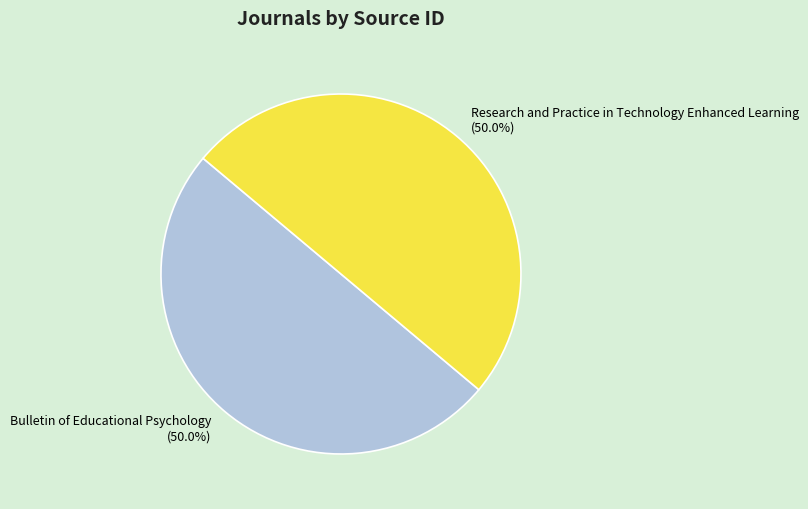

To the nearest percent, what portion does Research and Practice in Technology Enhanced Learning represent?

50%